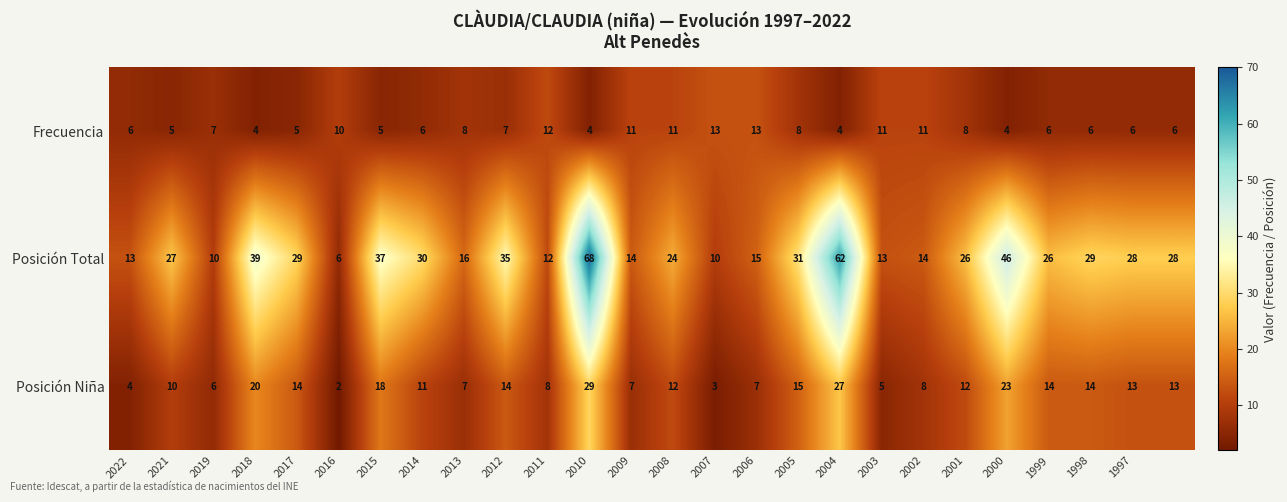

What is the difference between the maximum and minimum values in the Posición Total series?

62